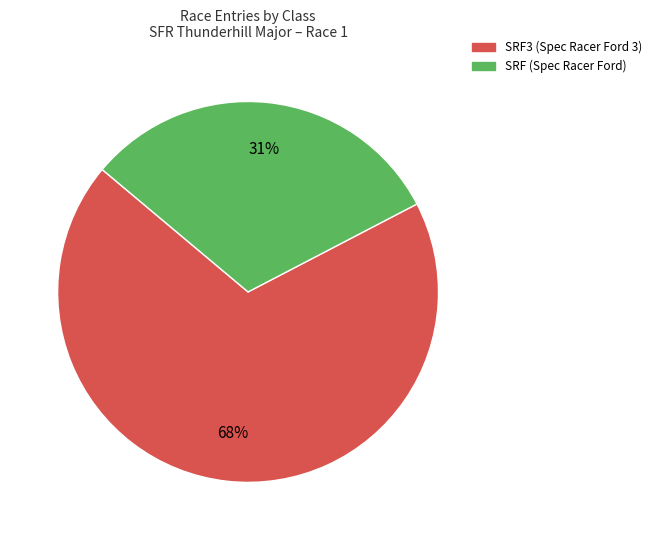

Count the number of slices in the pie.

2